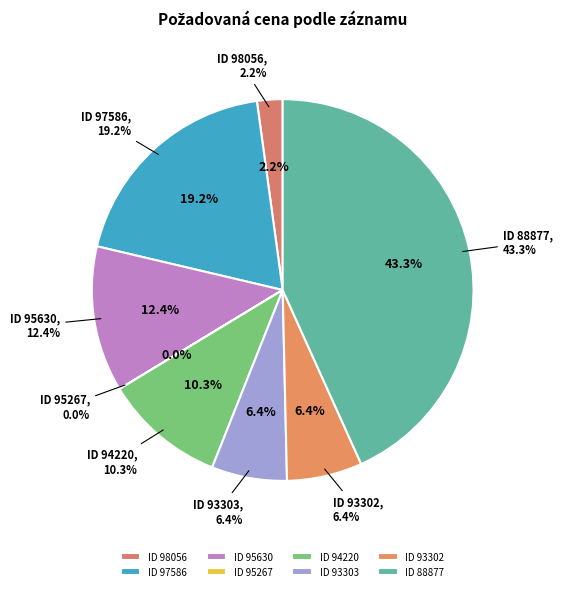

Approximately how many times larger is the value at 93303 compared to 95630?

0.5